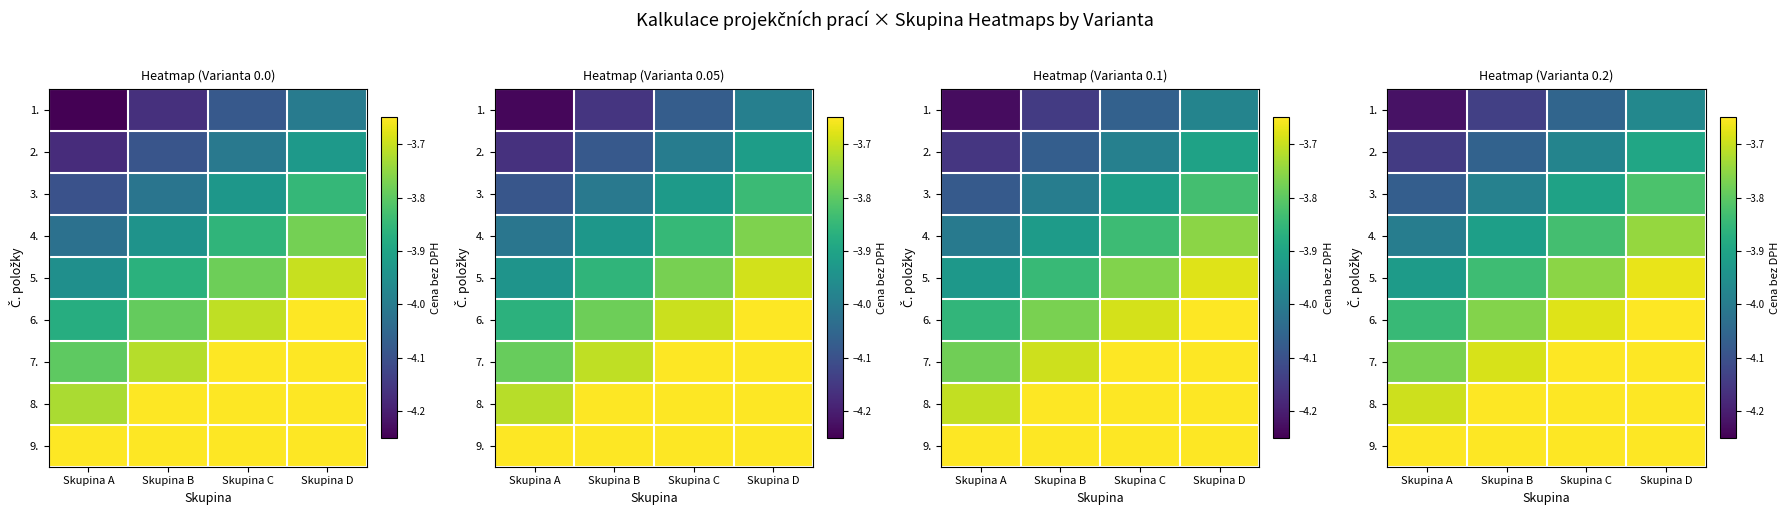

Is the value of 4. at Skupina B greater than the value of 6. at Skupina C?

No